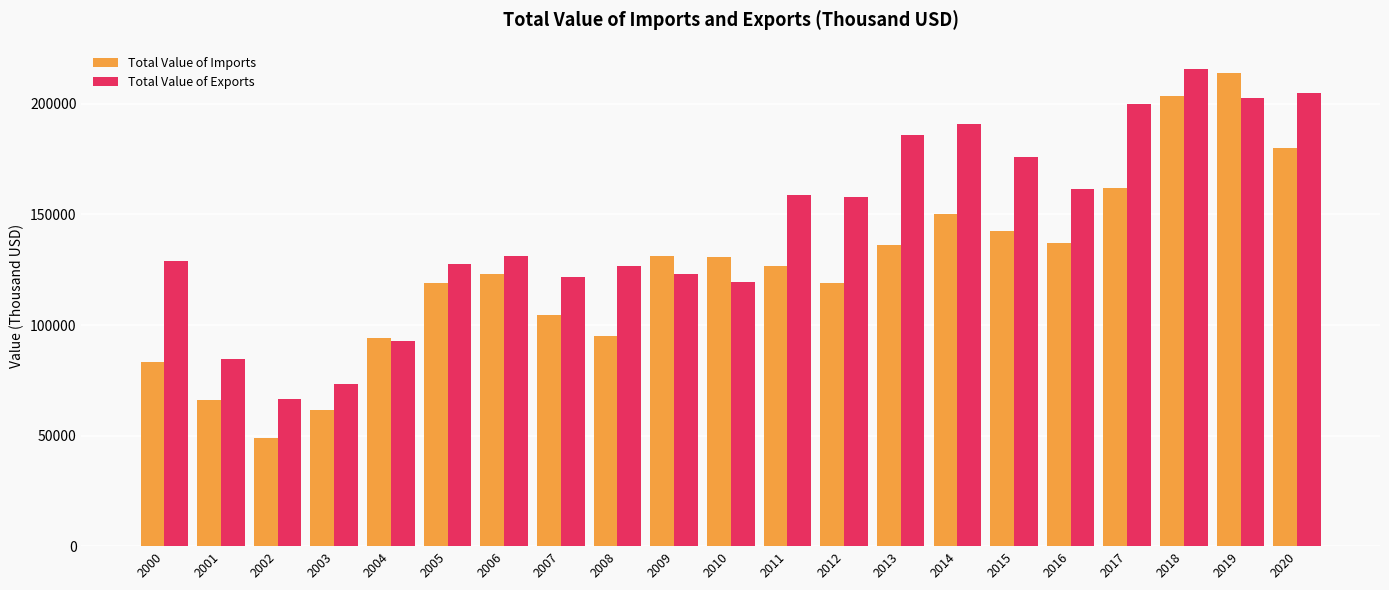

List the series in order of their overall mean, highest first.

Total Value of Exports, Total Value of Imports